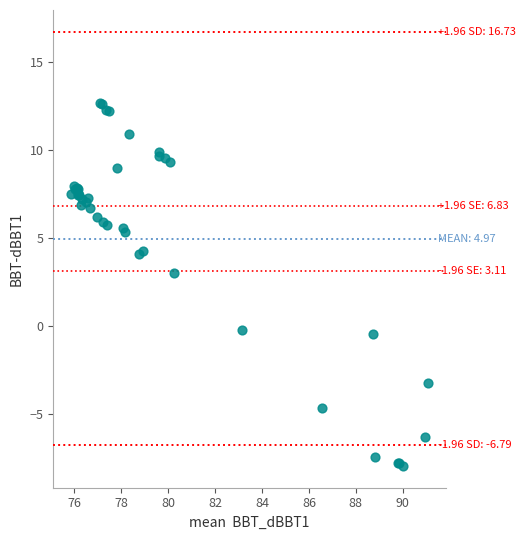

What Y value in the scatter plot is closest to 2?

3.0